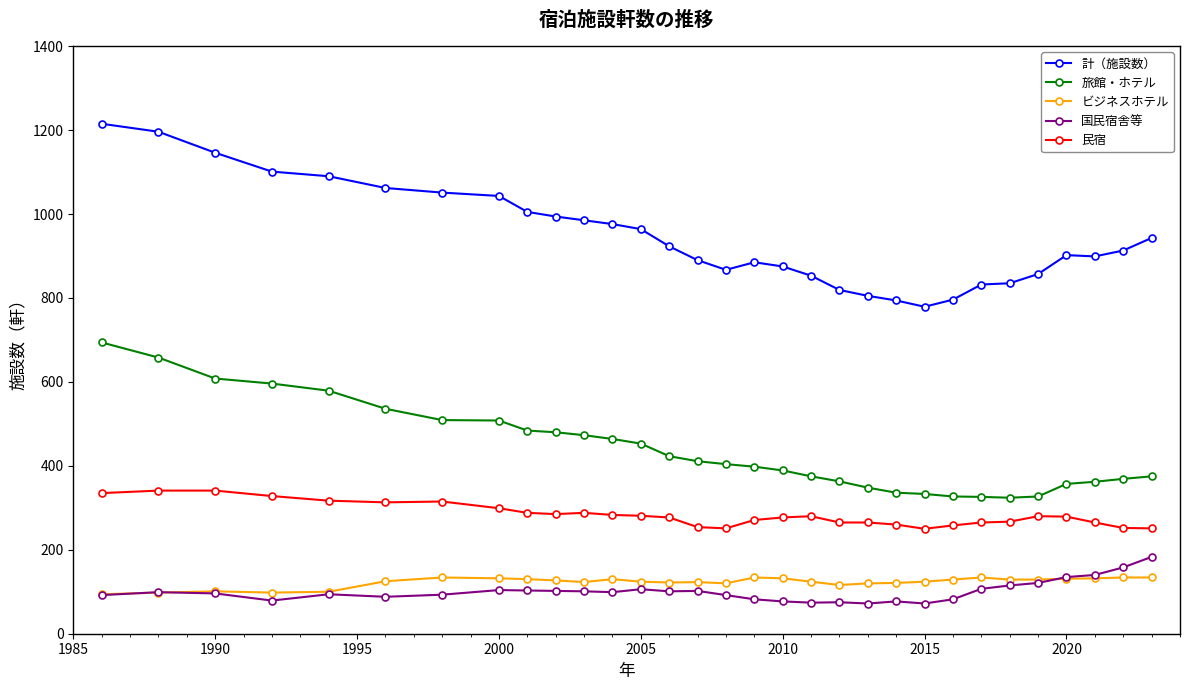

True or false: 民宿 and ビジネスホテル cross at least once.

False